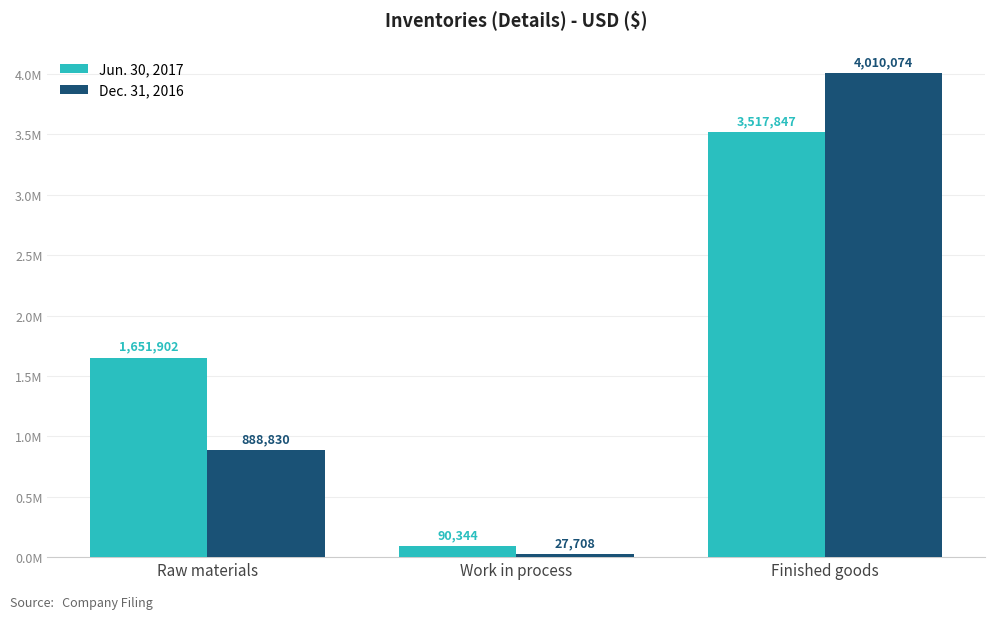

What are all the series names shown in the legend?

Jun. 30, 2017, Dec. 31, 2016